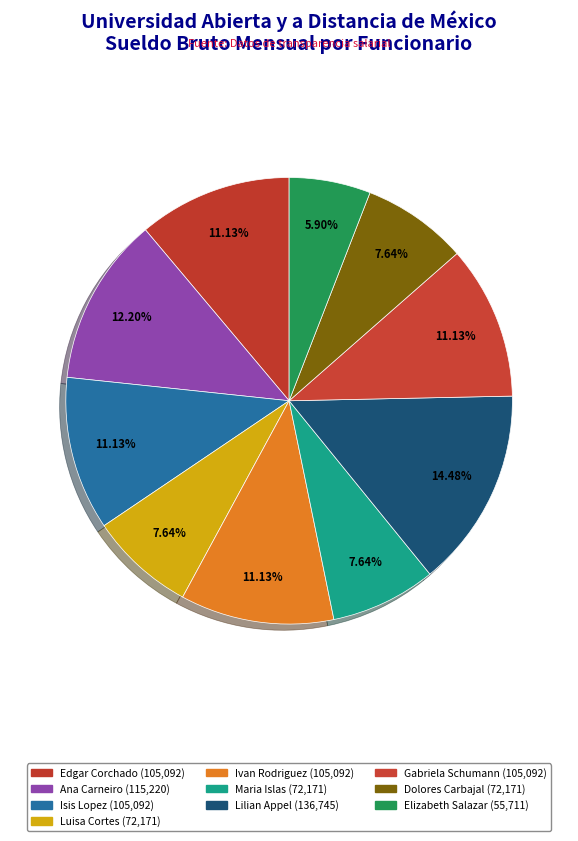

Which category has the smallest portion of the pie?

ELIZABETH GONZALEZ SALAZAR